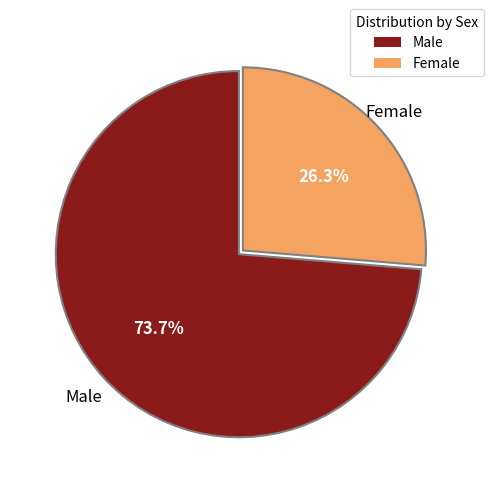

Is there any slice that represents more than half of the pie?

Yes